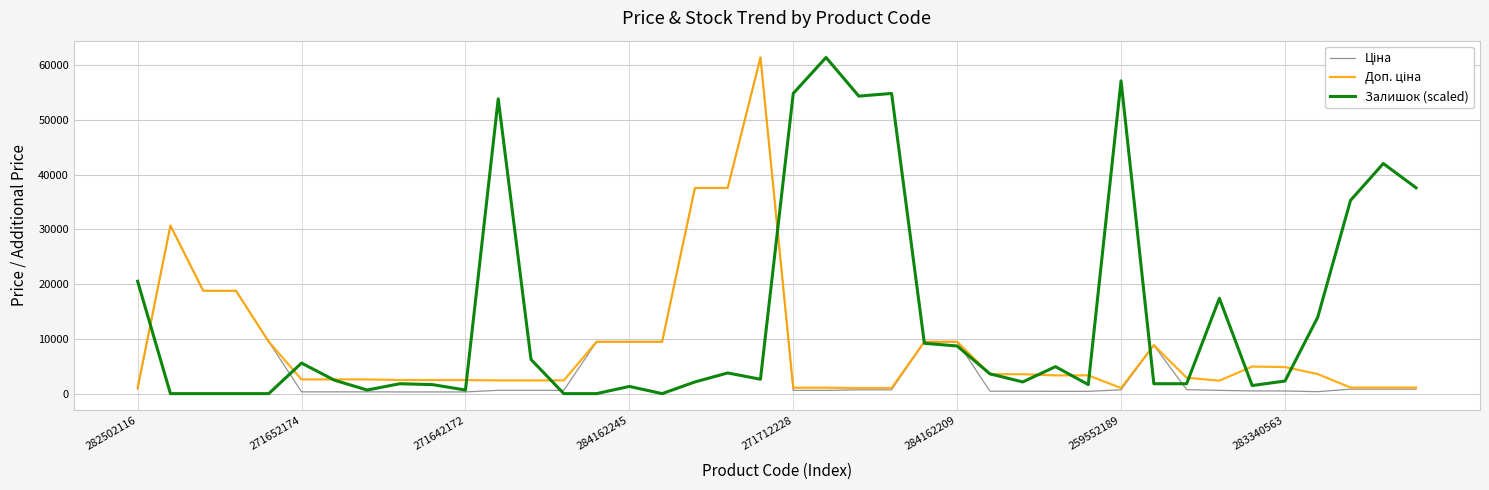

Which series has the largest total across all categories?

Залишок (scaled)